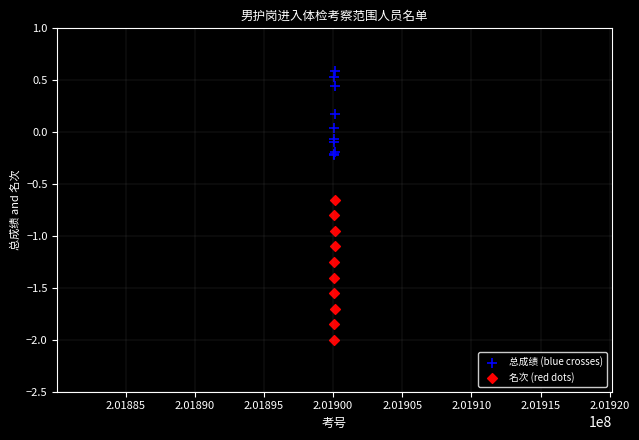

What are all the series names shown in the legend?

总成绩 (blue crosses), 名次 (red dots)